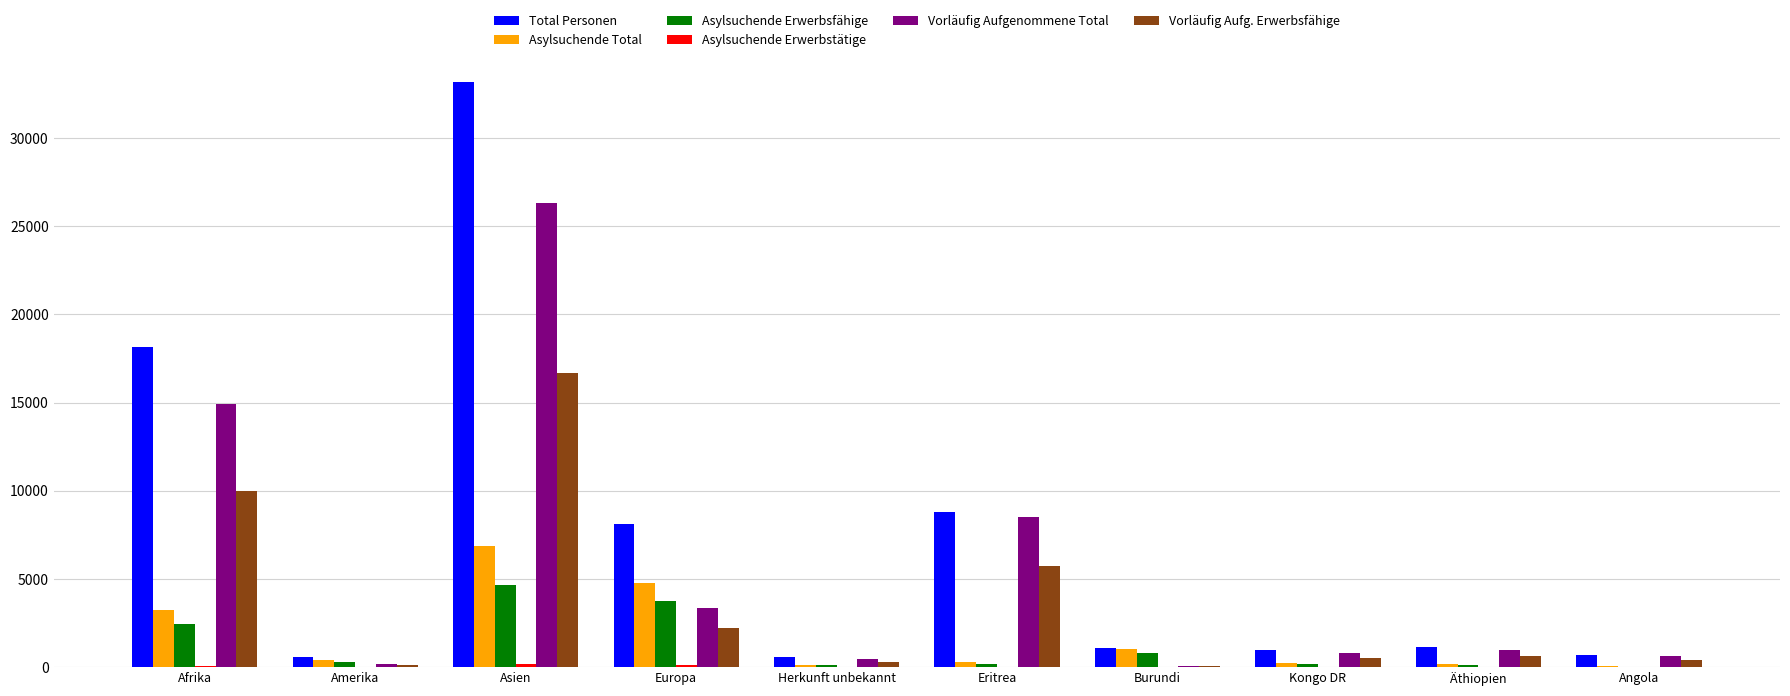

The value of Total Personen at Eritrea is 13959. True or false?

False